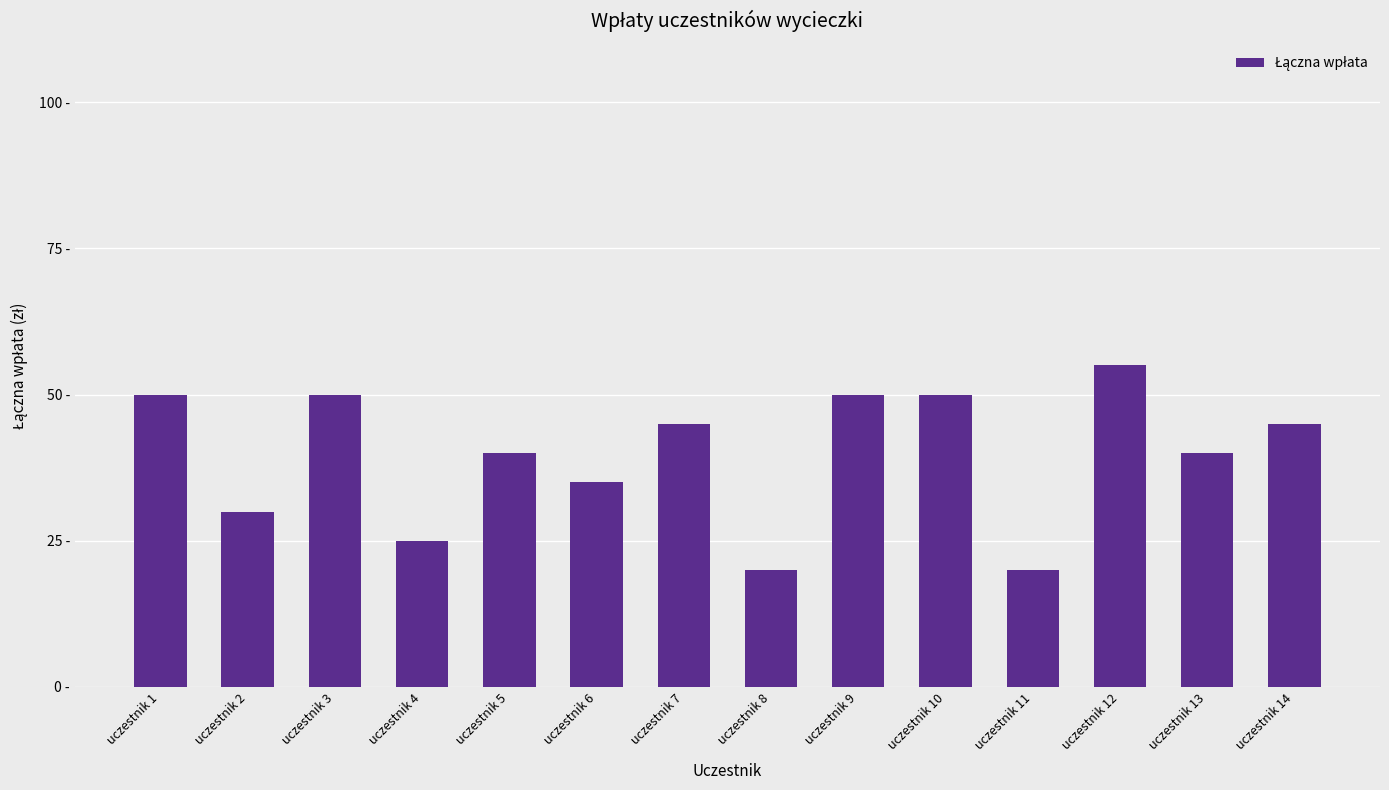

Which label corresponds to the largest value in the chart?

uczestnik 12